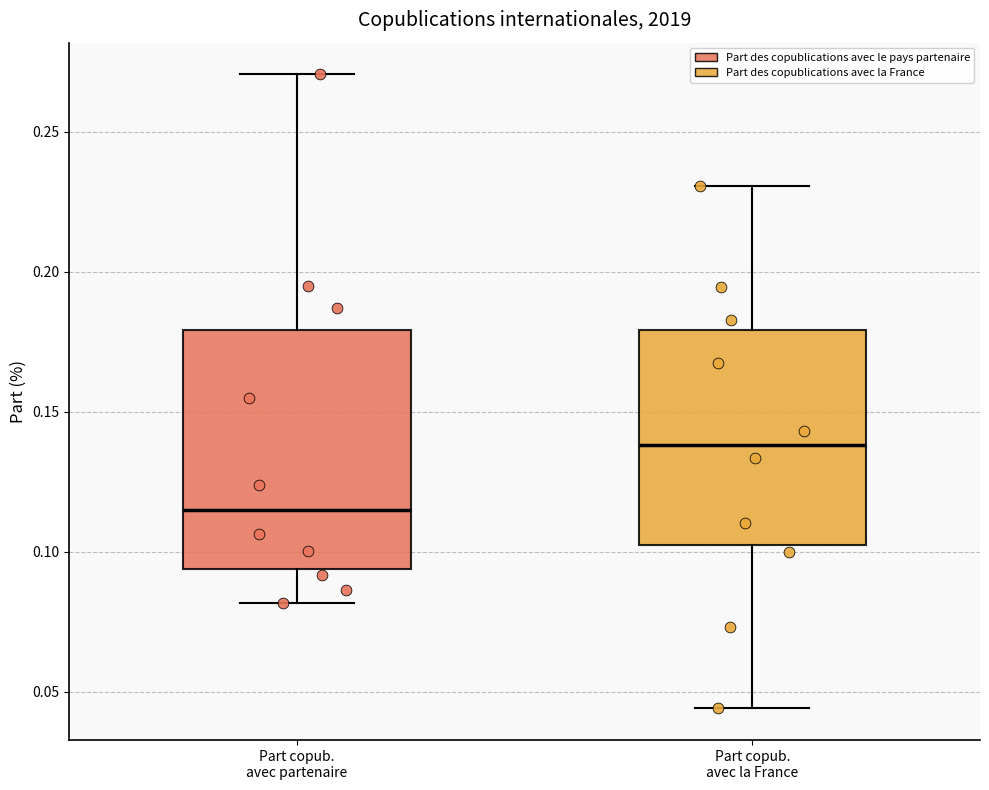

Reading left to right, read every box against the y-axis: the position of its median line, the range the box covers, and the ends of its whiskers. The values are not printed on the chart, so give them approximately, as read against the axis.

Part copub. avec partenaire: median 0.115, box 0.095 to 0.180, whiskers 0.080 to 0.270
Part copub. avec la France: median 0.140, box 0.105 to 0.180, whiskers 0.045 to 0.230